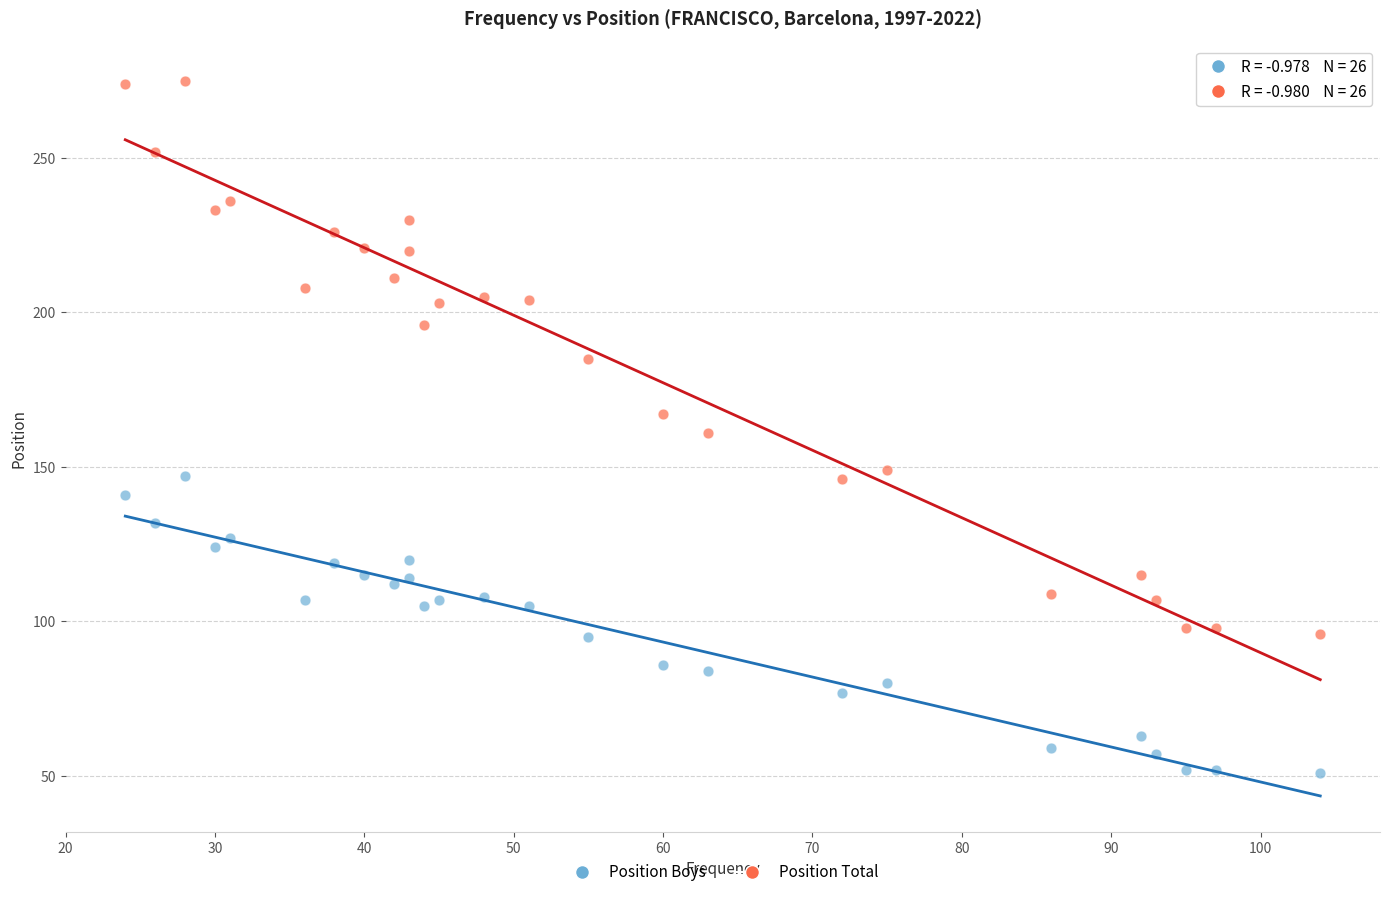

Across all data points, what is the range of Y values (max minus min)?

224